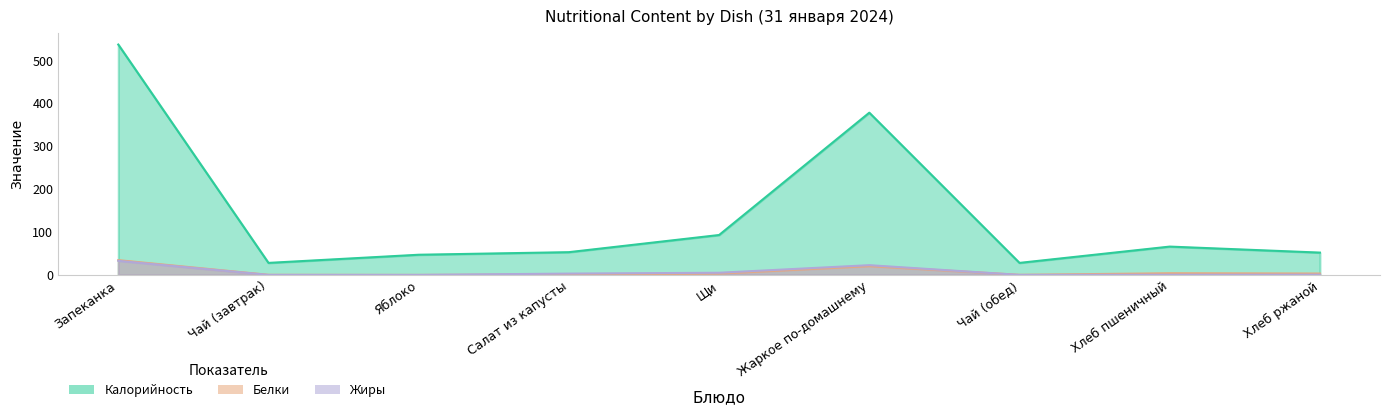

What is the spread (max minus min) of values at Салат из капусты?

52.1